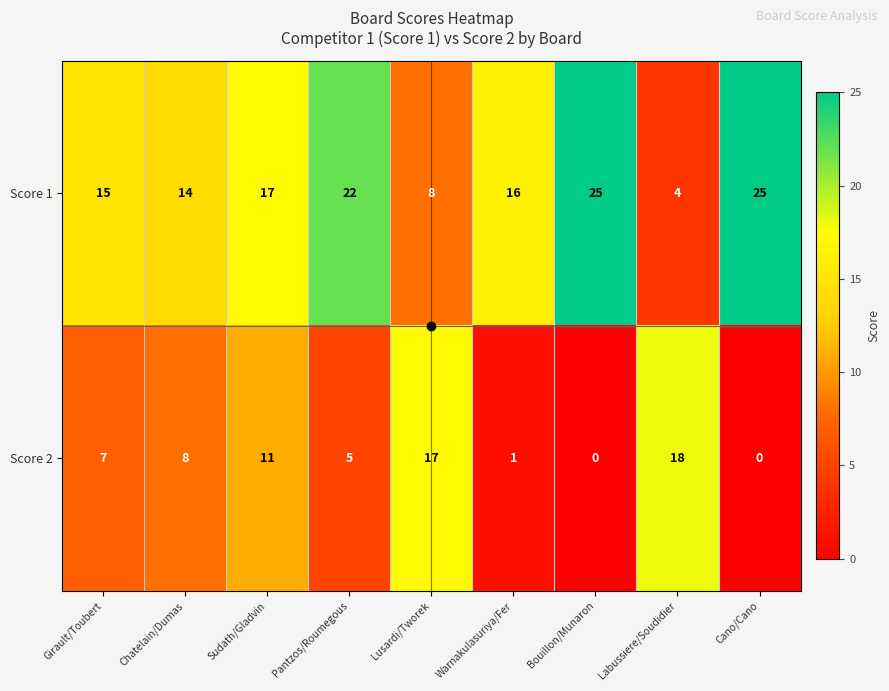

At how many categories does at least one series exceed 5?

9